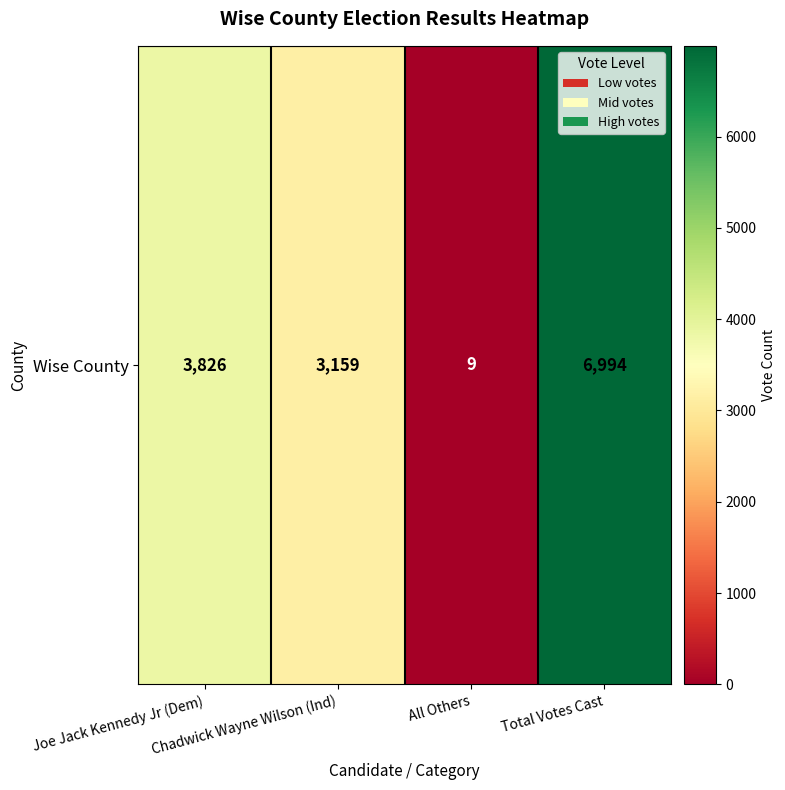

The chart shows a value of 3826 at Joe Jack Kennedy Jr (Dem). True or false?

True